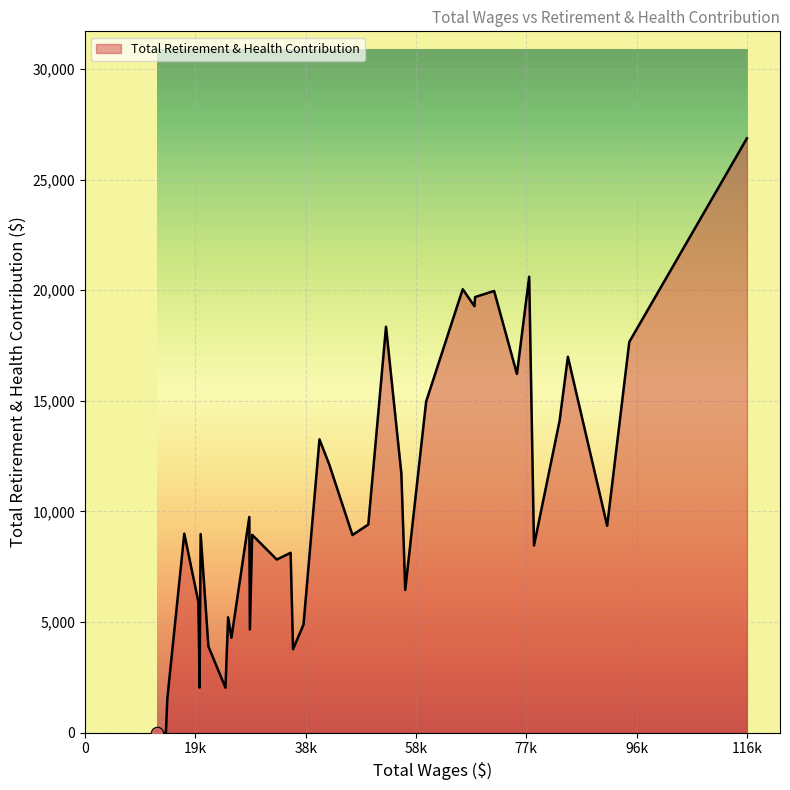

What is the maximum value shown in the chart?

26862